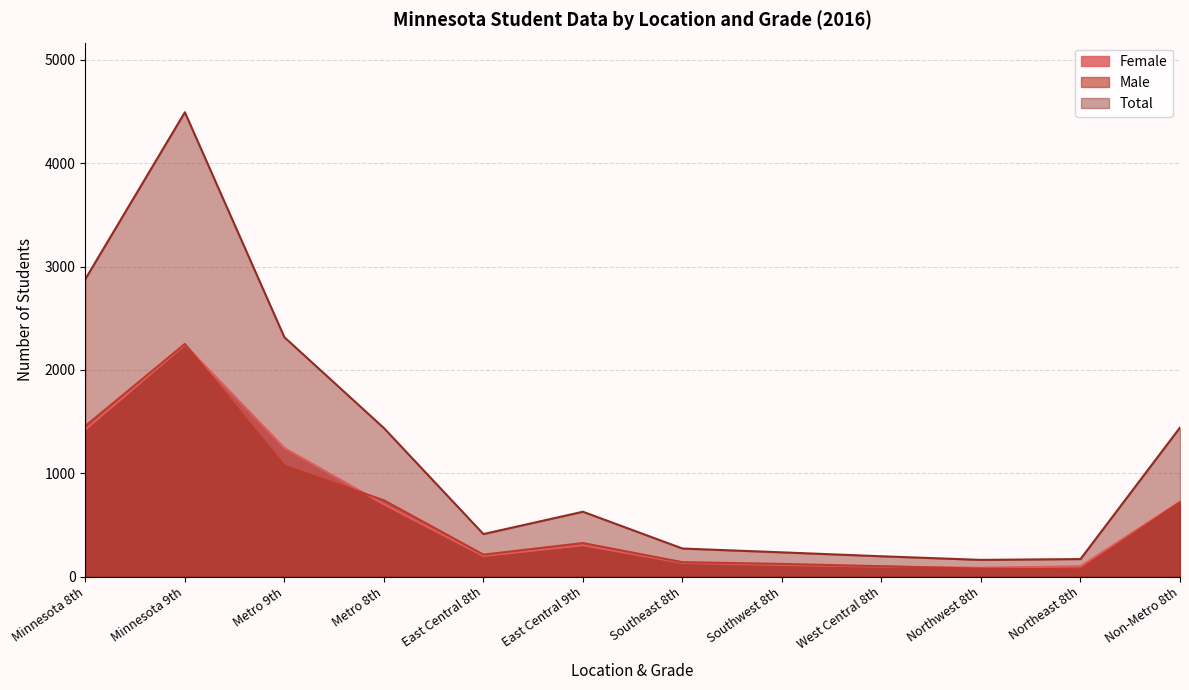

What is the value of the Total point at the 5th from the left?

411